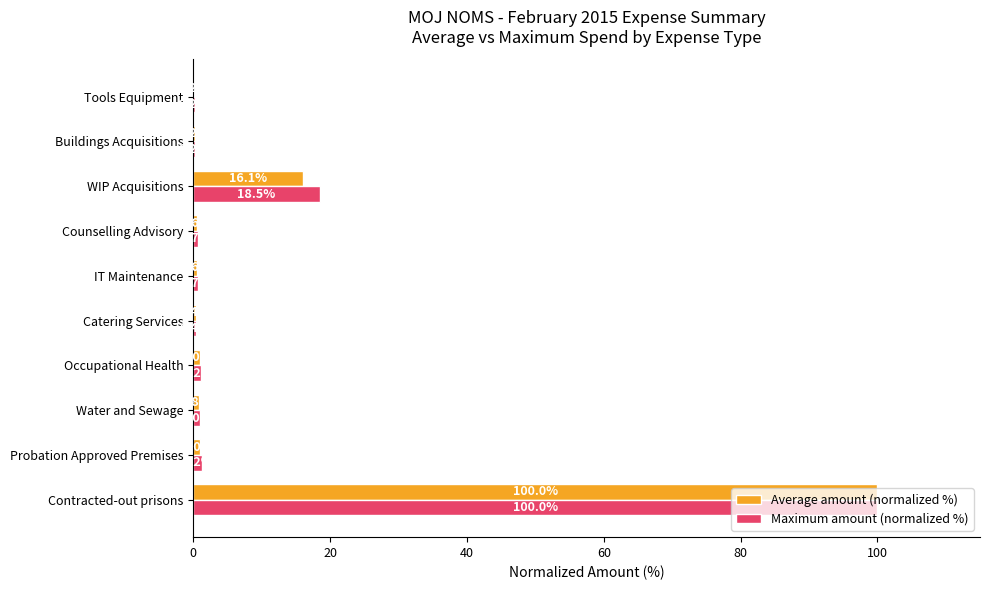

What value does the Maximum amount (normalized %) series have at IT Maintenance?

0.7